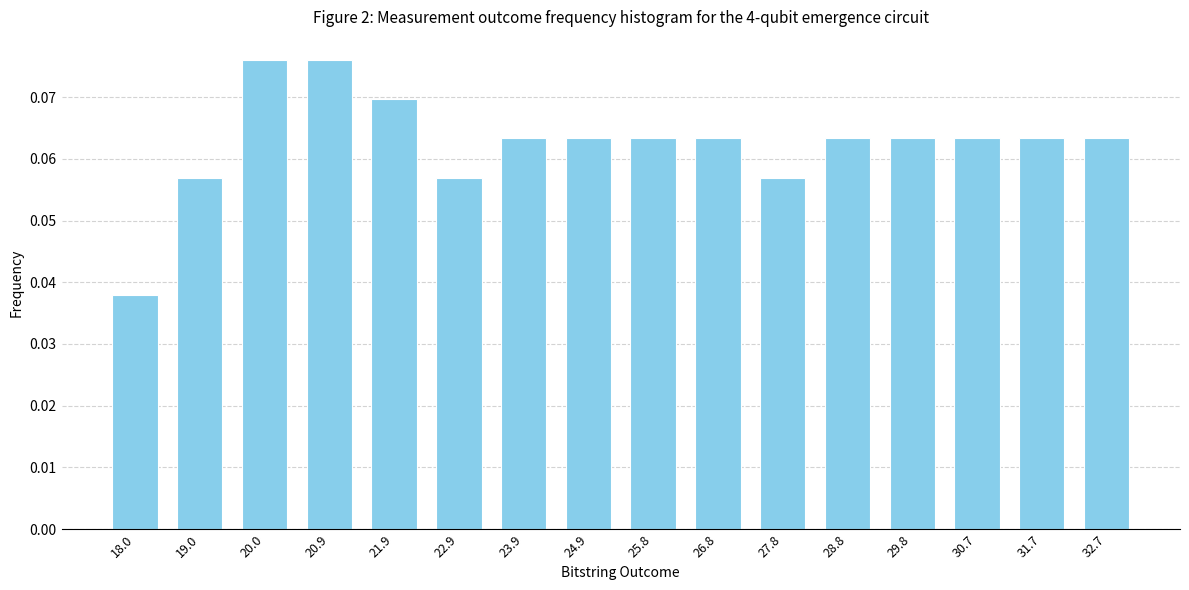

Which category has the lowest value across all series?

18.0